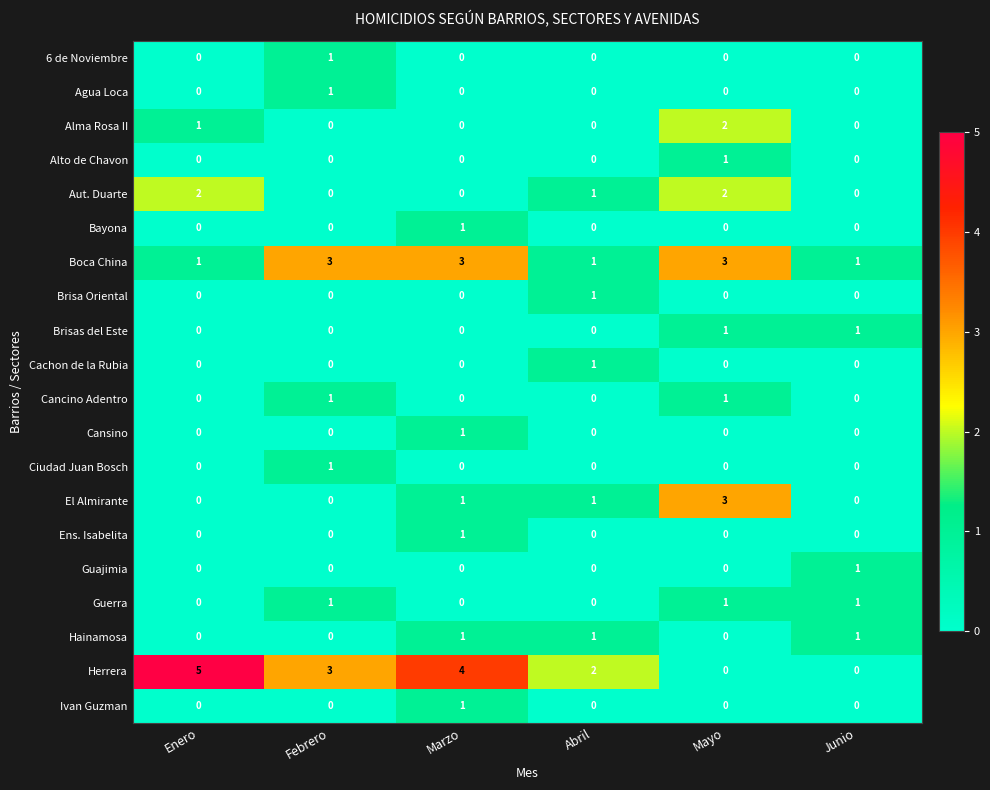

The 6 de Noviembre series shows -1 at Marzo. True or false?

False